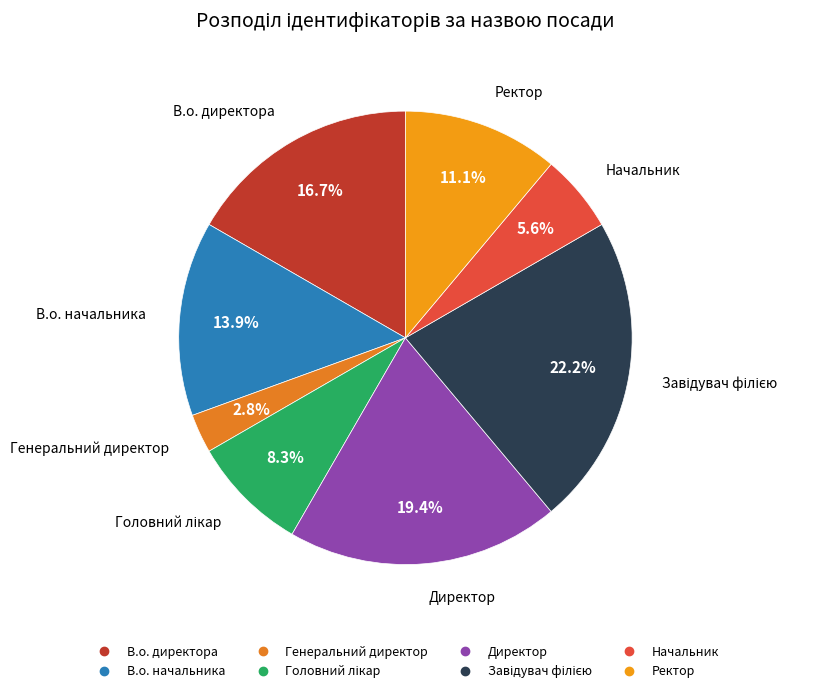

Does В.о. директора account for over 50% of the chart?

No